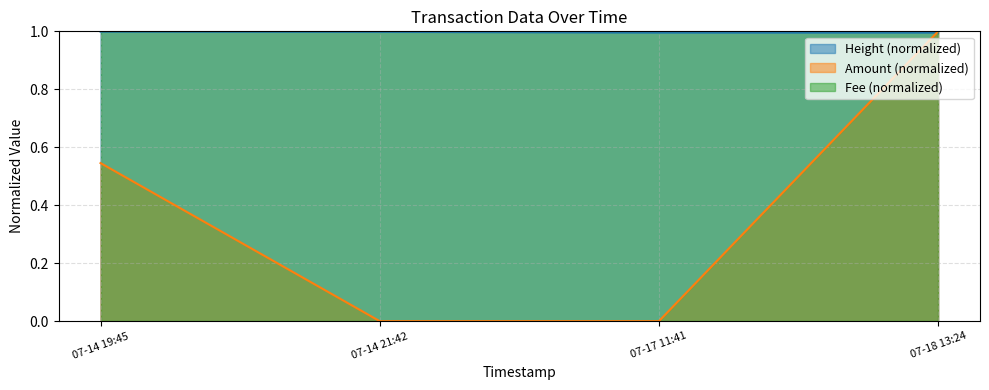

How many intersections are there between Amount and Height_norm?

1